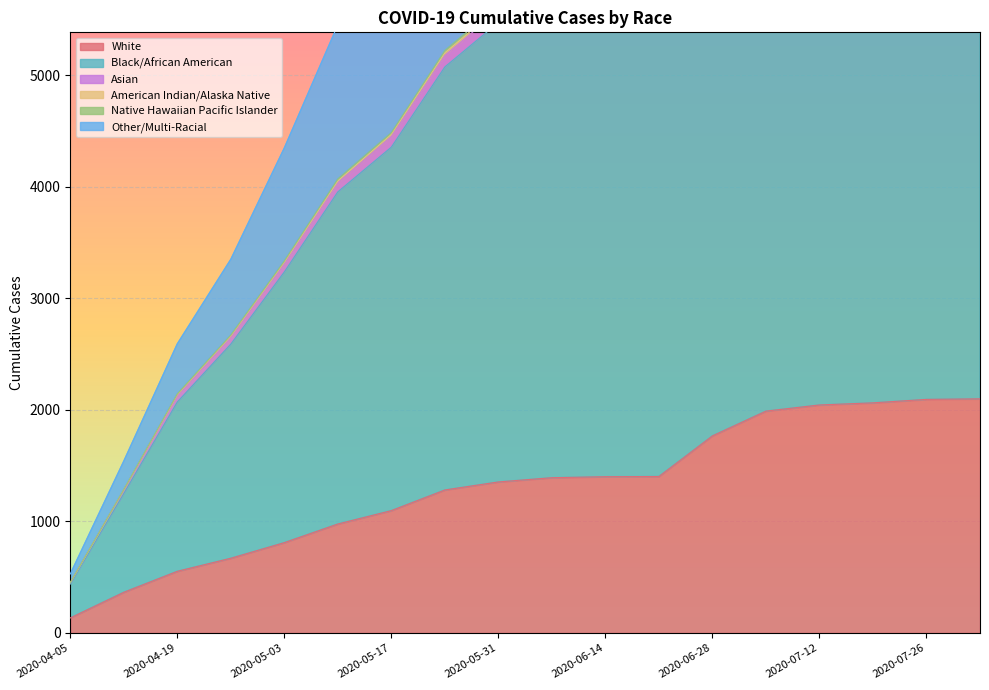

True or false: Black/African American and Other/Multi-Racial intersect in this chart.

False